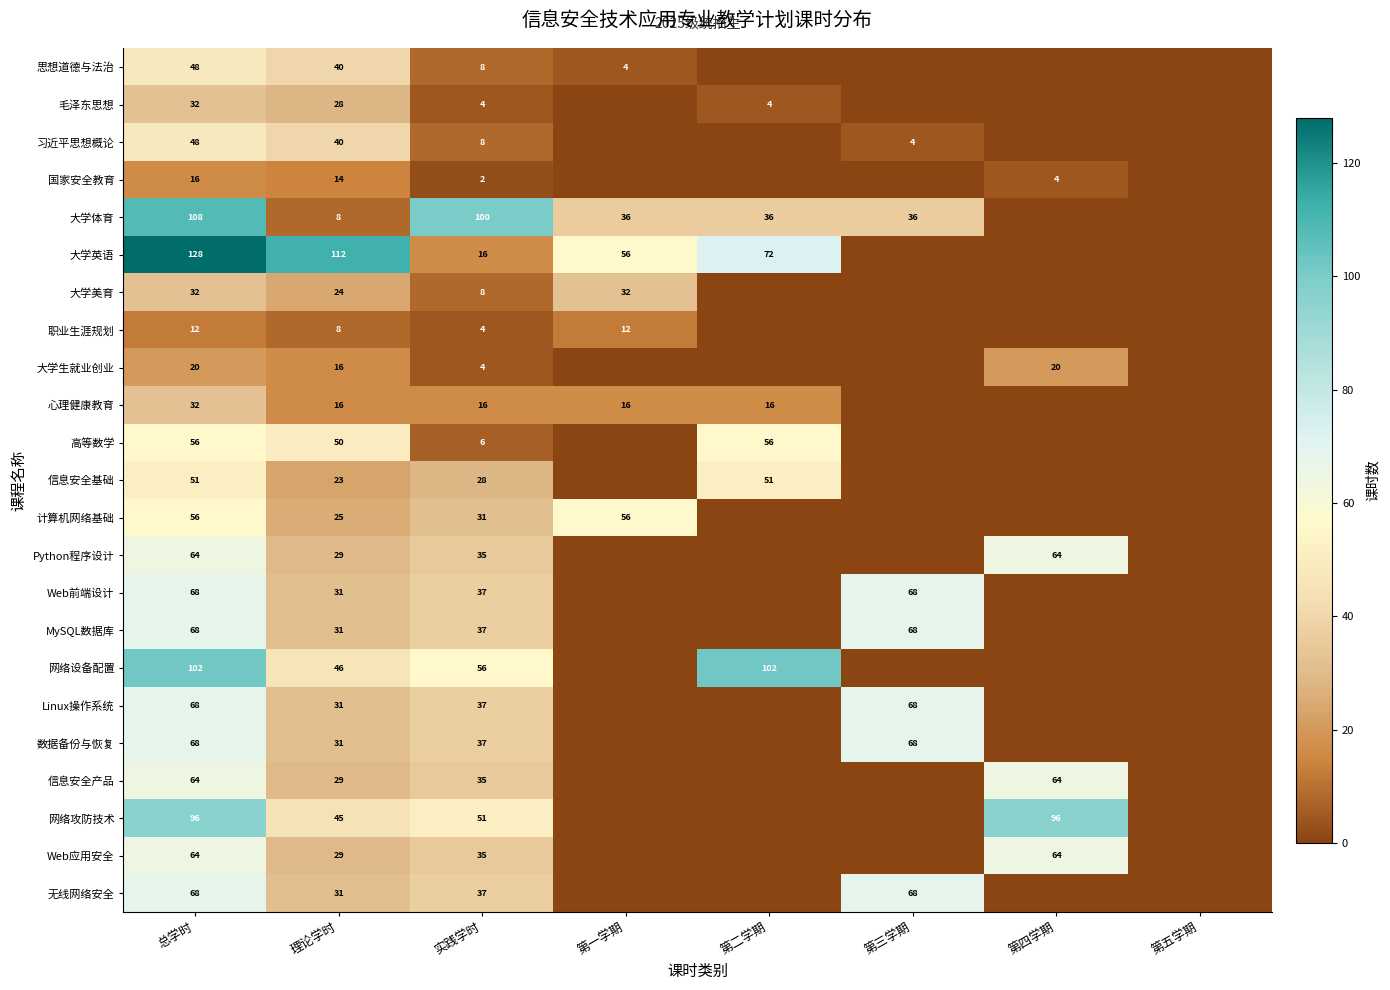

What is the difference between the Python程序设计 values at 总学时 and 理论学时?

35